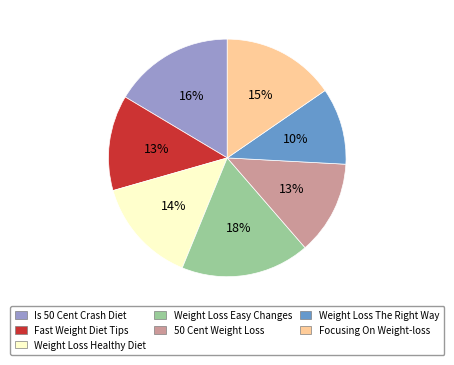

Count the number of slices in the pie.

7